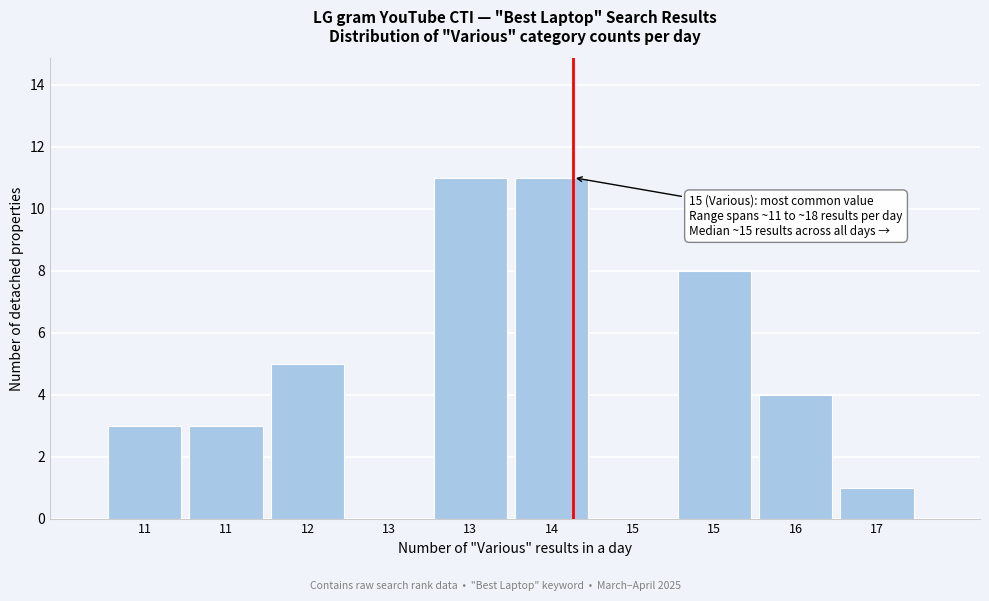

Count the number of data series in this chart.

1